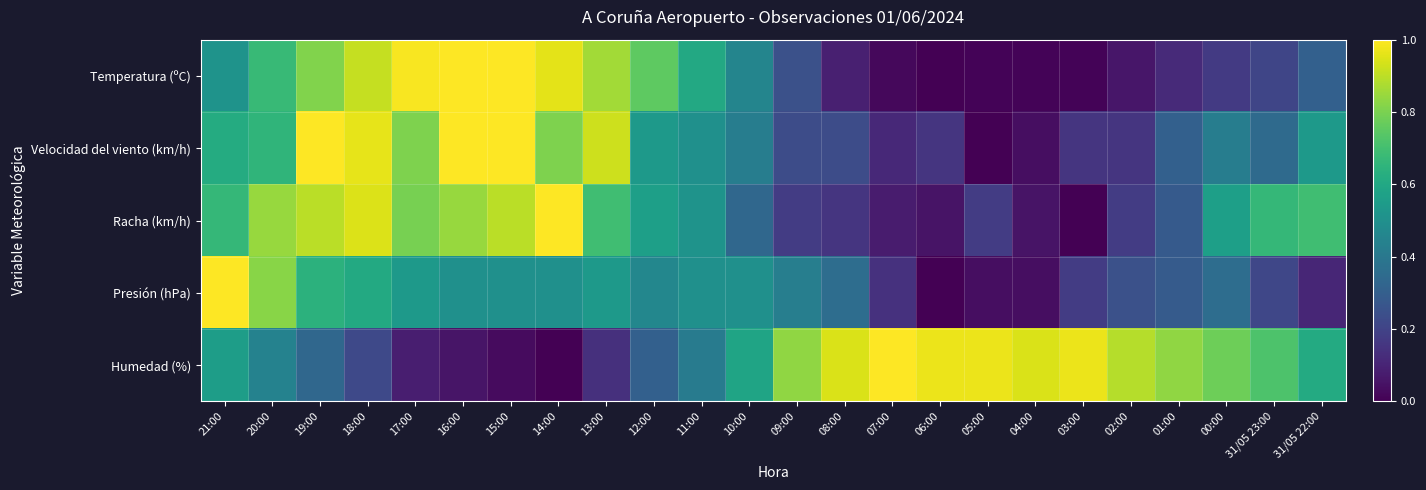

Which series has the largest total across all categories?

Humedad (%)